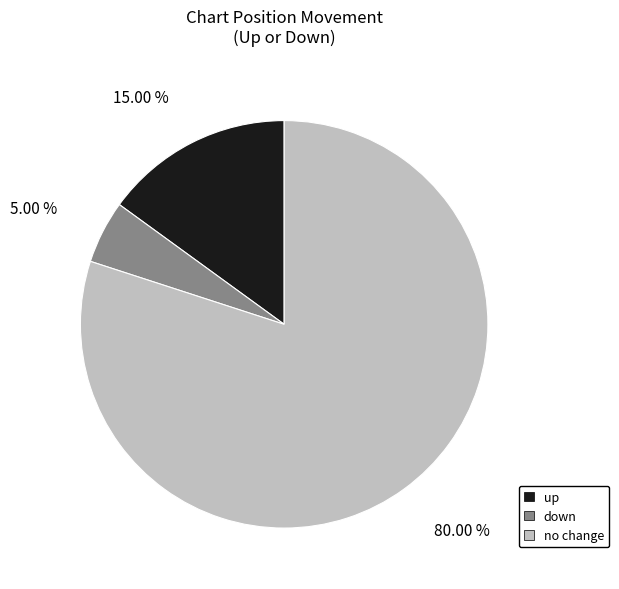

To the nearest percent, what is the average slice percentage?

33%